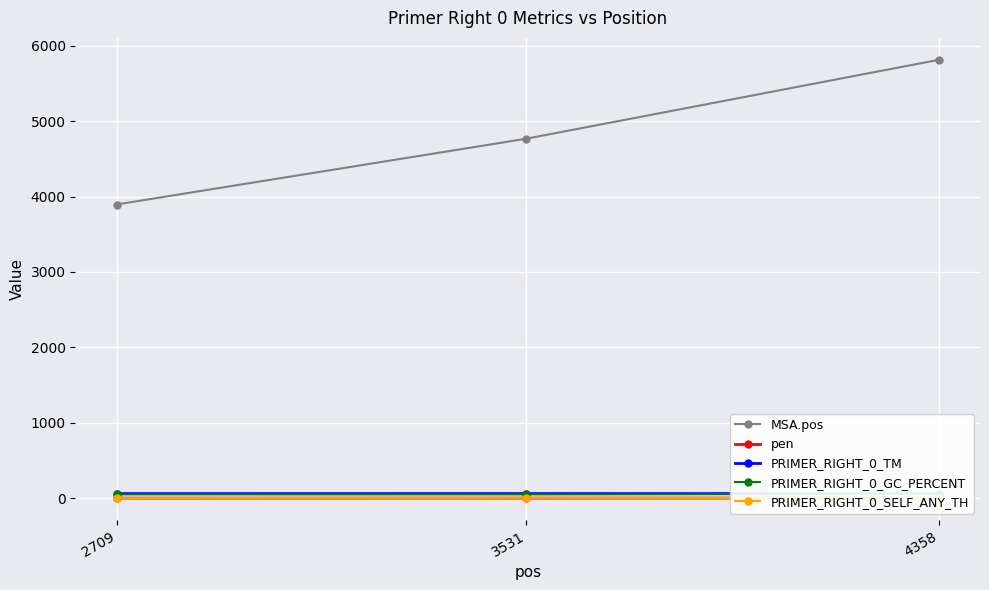

How many lines are shown in the chart?

5